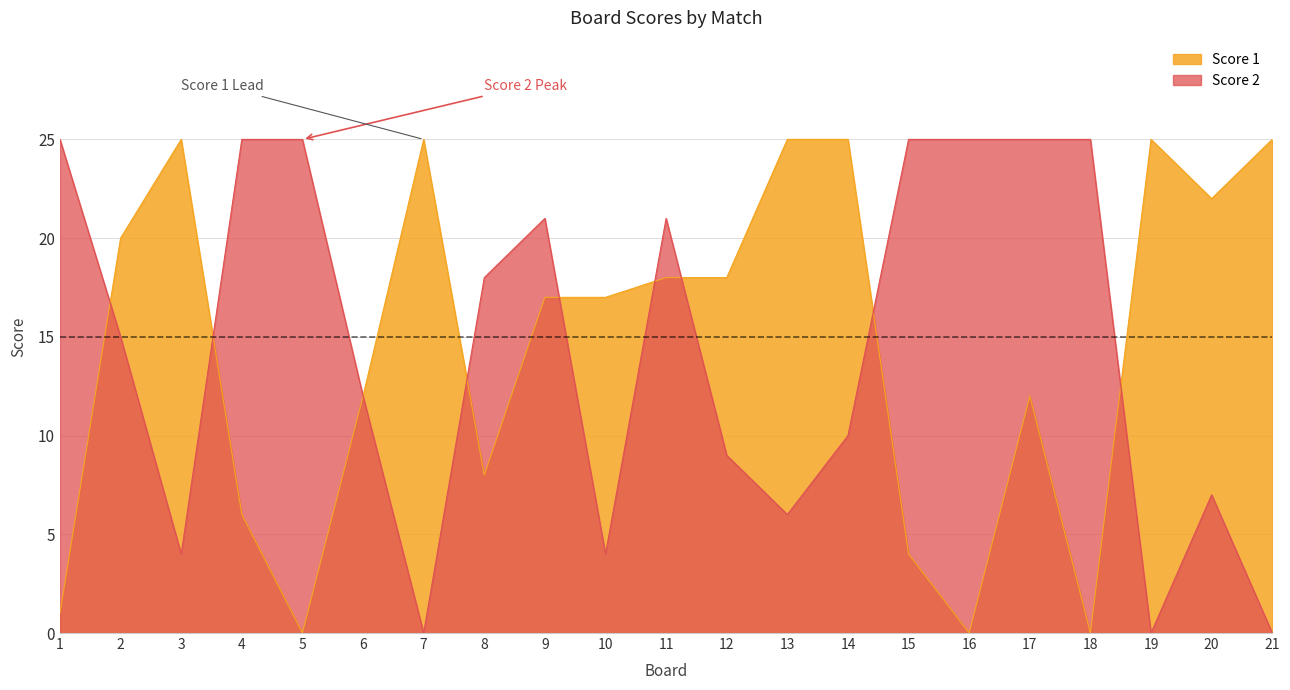

How many data points in Score 1 are above 17?

10